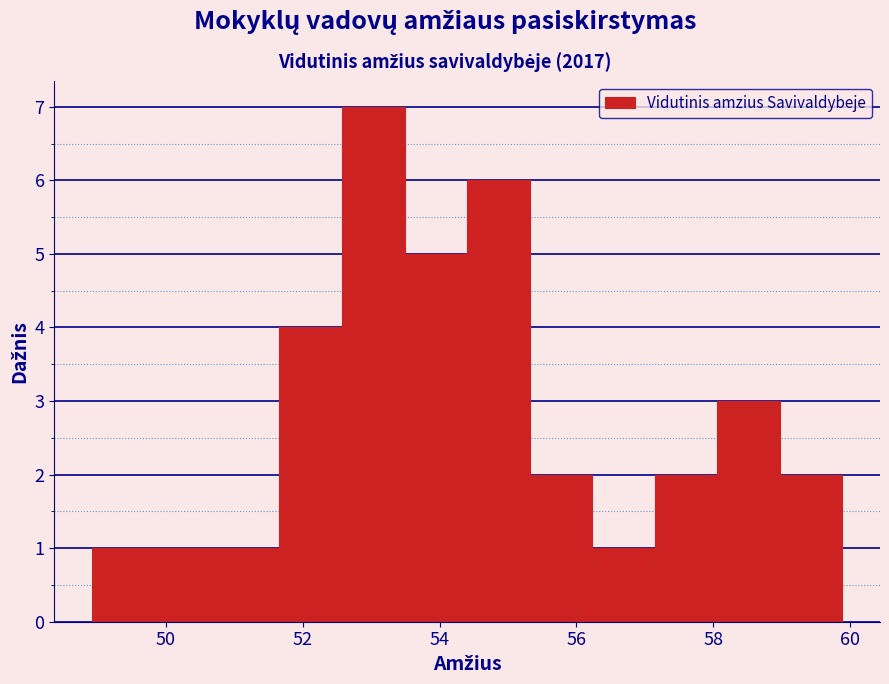

Reading left to right, list every bar in this chart as the range it spans on the x-axis followed by its height. Neither the bar edges nor the heights are printed on the chart, so give them approximately, as read against the axes.

49.0 to 49.8: 1
49.8 to 50.8: 1
50.8 to 51.6: 1
51.6 to 52.6: 4
52.6 to 53.4: 7
53.4 to 54.4: 5
54.4 to 55.4: 6
55.4 to 56.2: 2
56.2 to 57.2: 1
57.2 to 58.0: 2
58.0 to 59.0: 3
59.0 to 59.8: 2